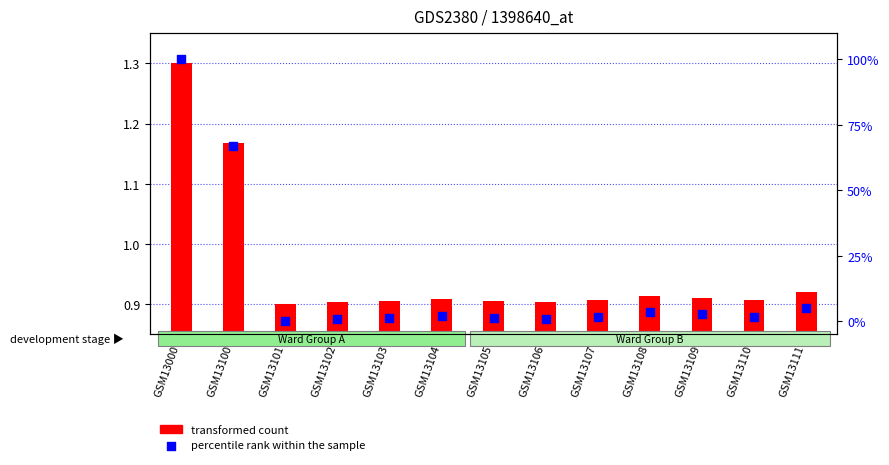

At which category is the sum across all series the highest?

GSM13000